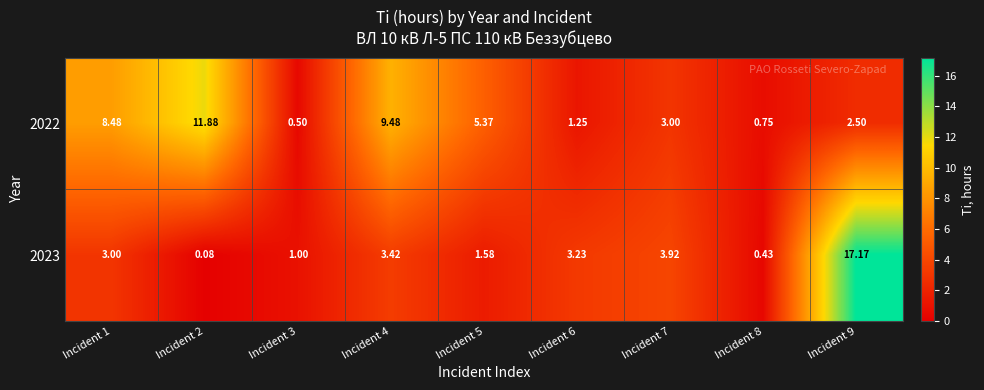

List the series in order of their peak value, highest first.

2023, 2022